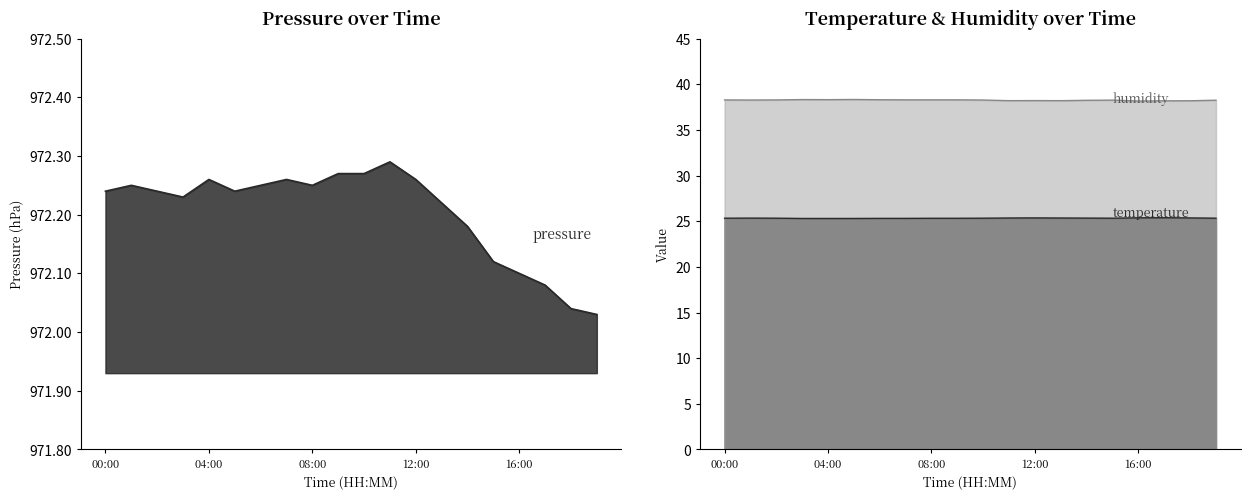

What is the total value across all series at 06:00?

1035.9